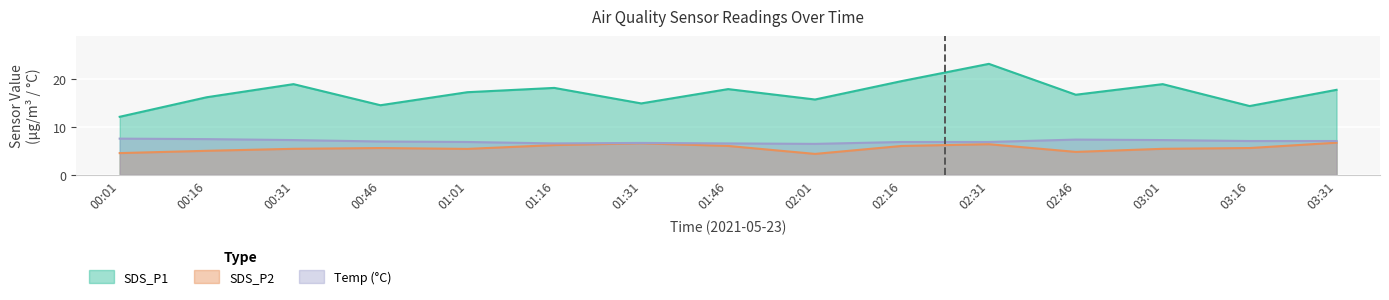

What is the difference between the highest and lowest values at 00:01?

7.6